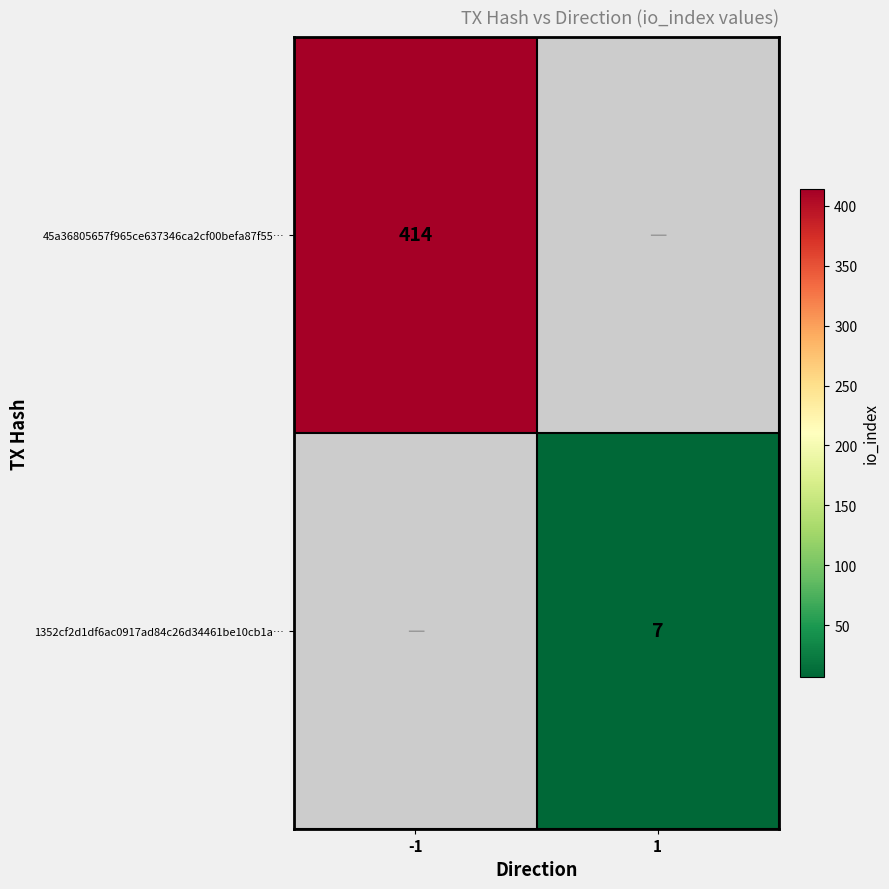

At how many categories does at least one series exceed 73?

1